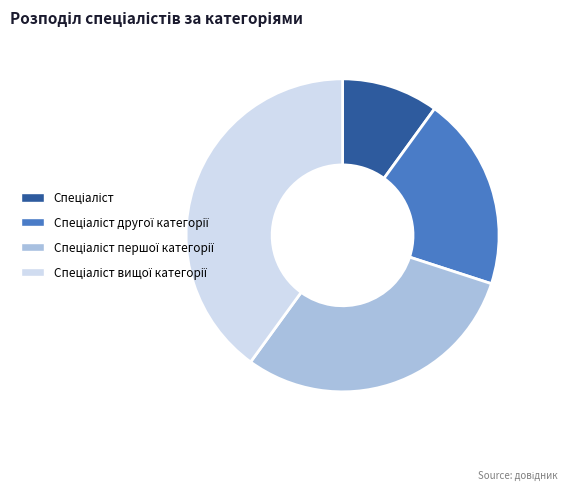

How many slices are in this pie chart?

4